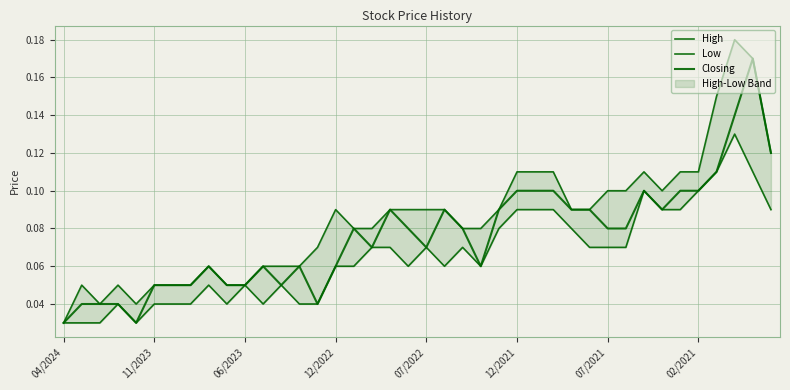

What is the difference between the second highest and minimum values in the Closing series?

0.1